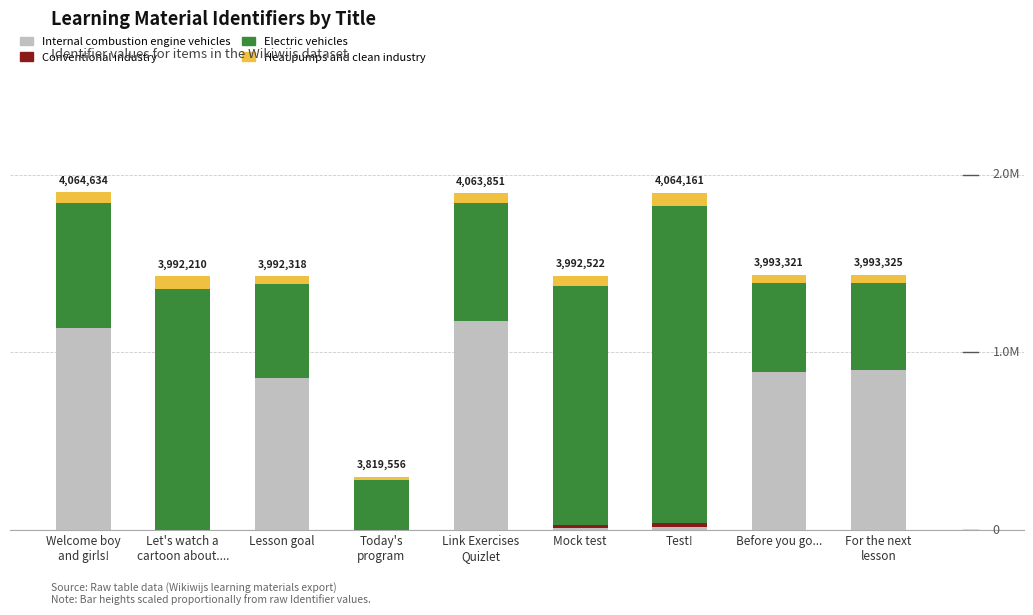

Does the chart contain stacked bars?

Yes